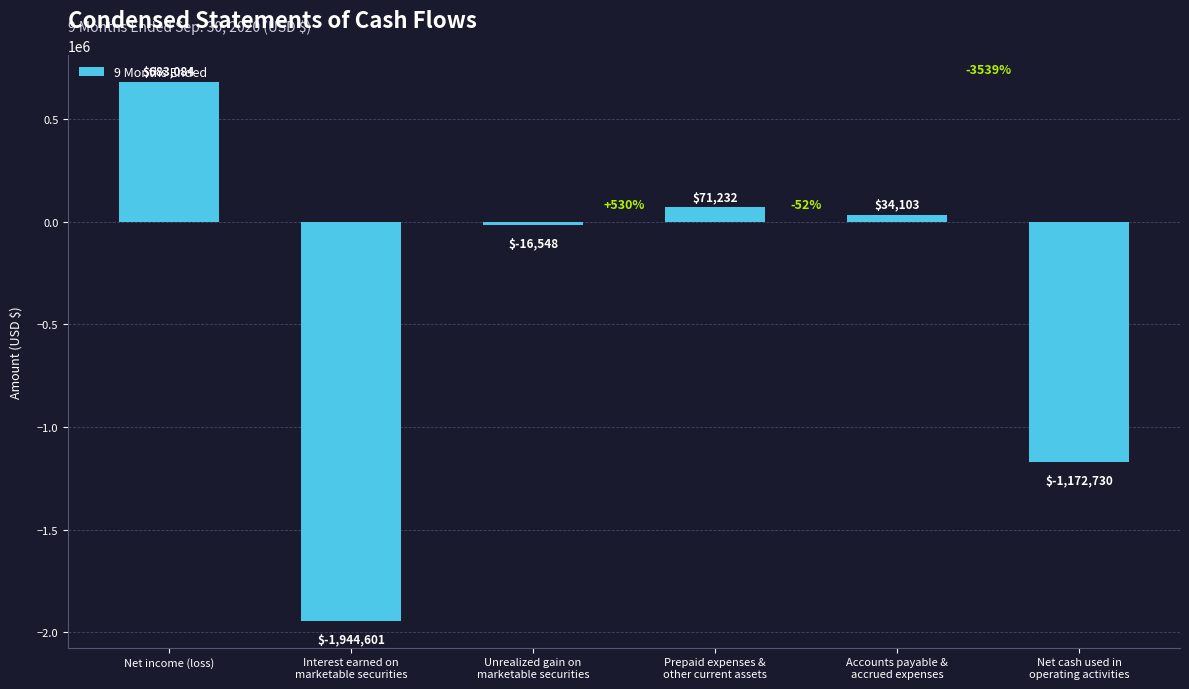

What is the change in value from Net income (loss) to Accounts payable &
accrued expenses?

-648981